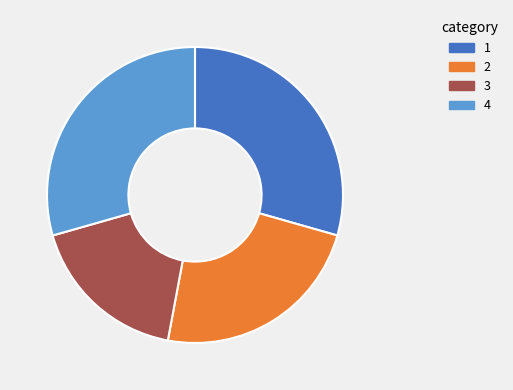

Which has a higher value, 3 or 4?

4